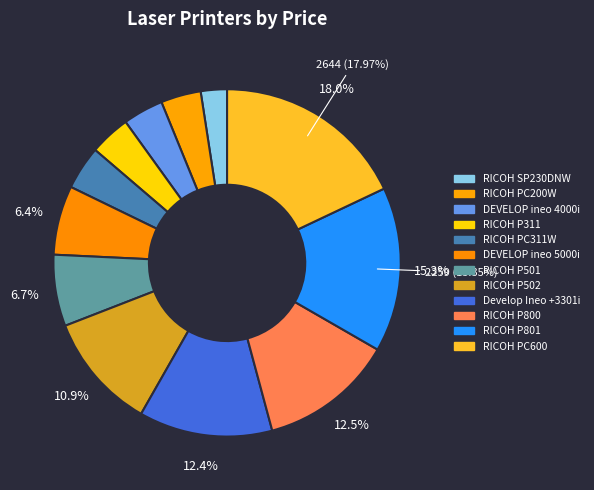

Rank the categories by value from lowest to highest.

RICOH SP230DNW, RICOH PC200W, DEVELOP ineo 4000i, RICOH P311, RICOH PC311W, DEVELOP ineo 5000i, RICOH P501, RICOH P502, Develop Ineo +3301i, RICOH P800, RICOH P801, RICOH PC600